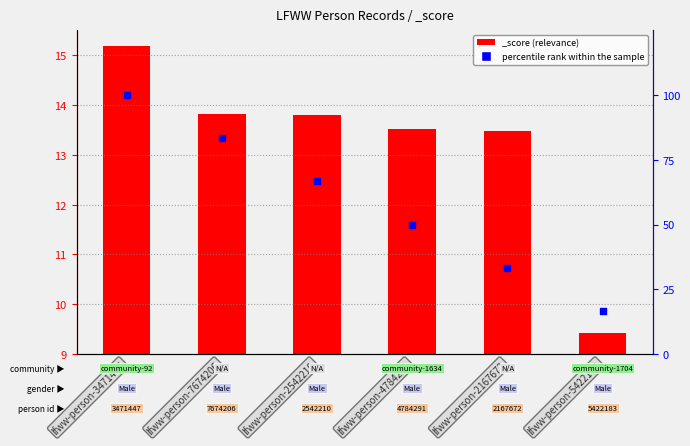

What is the change in value from lfww-person-4784291 to lfww-person-5422183?

-33.3